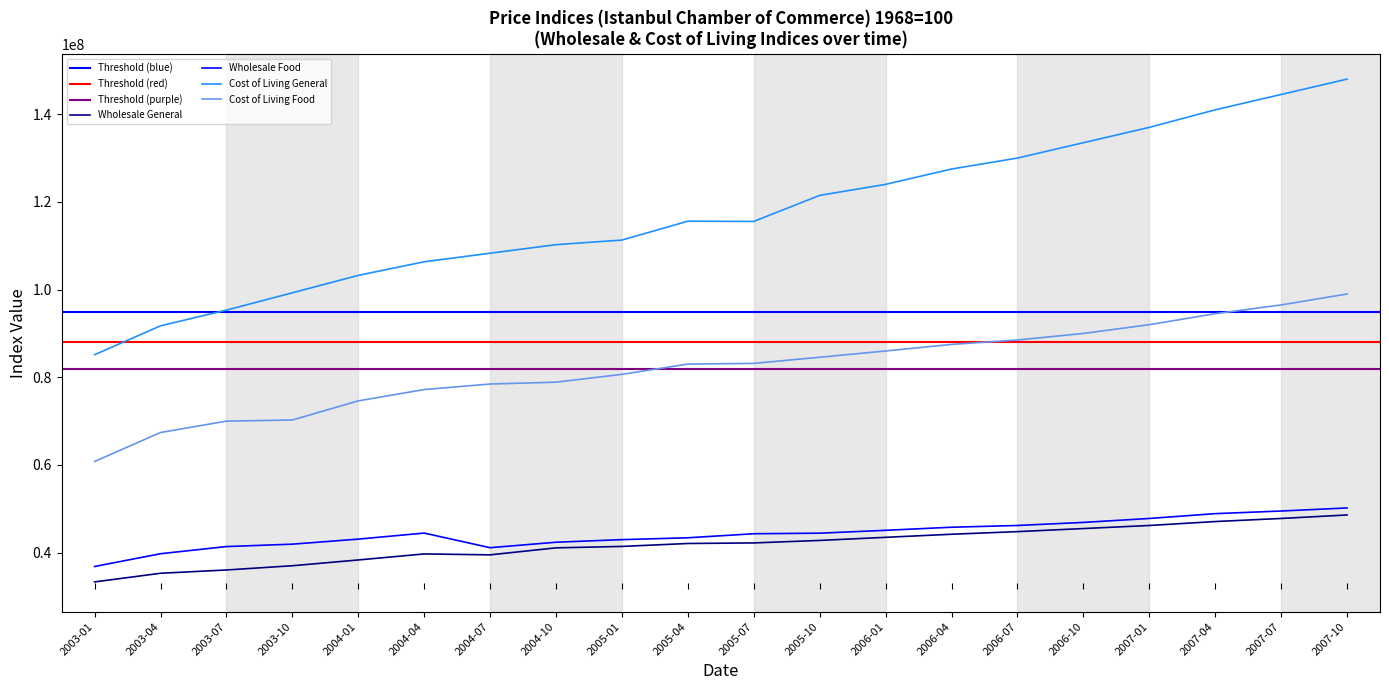

At how many categories does at least one series exceed 132271815?

5